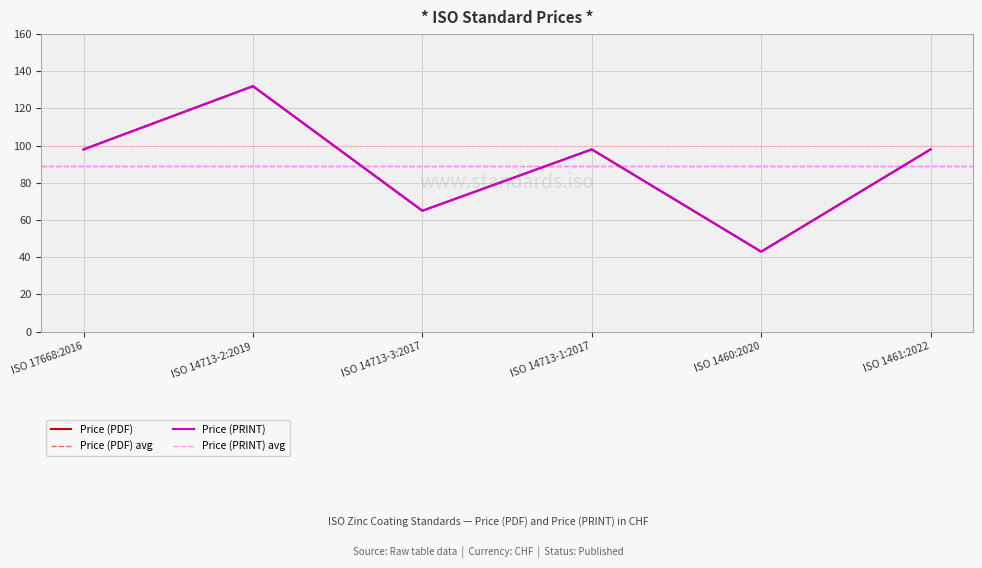

What is the average value of the Price (PRINT) series?

89